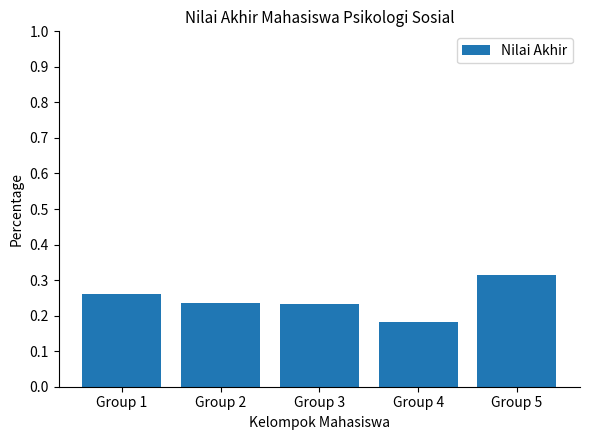

Are the bars grouped side by side (vs. stacked)?

No